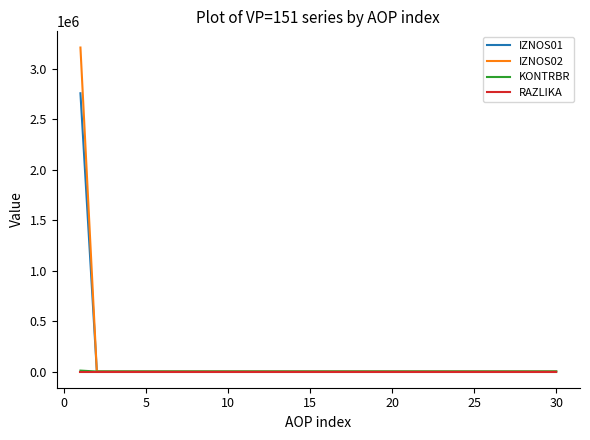

What is the maximum value for IZNOS02?

3212156.7